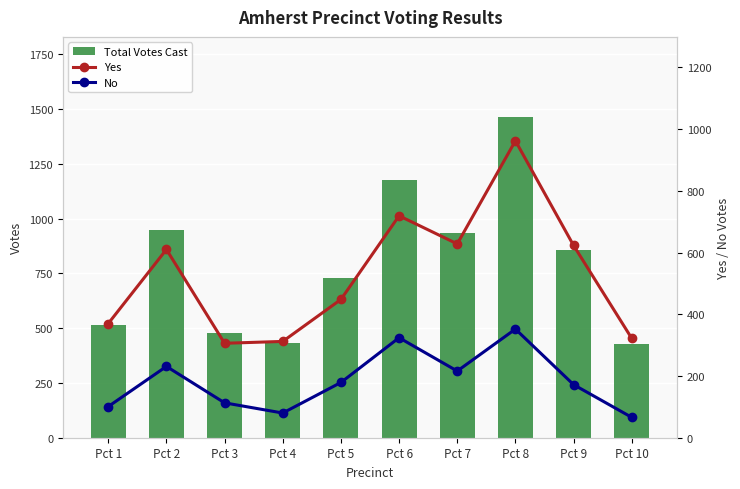

What is the difference between the second highest and second lowest values in the No series?

244